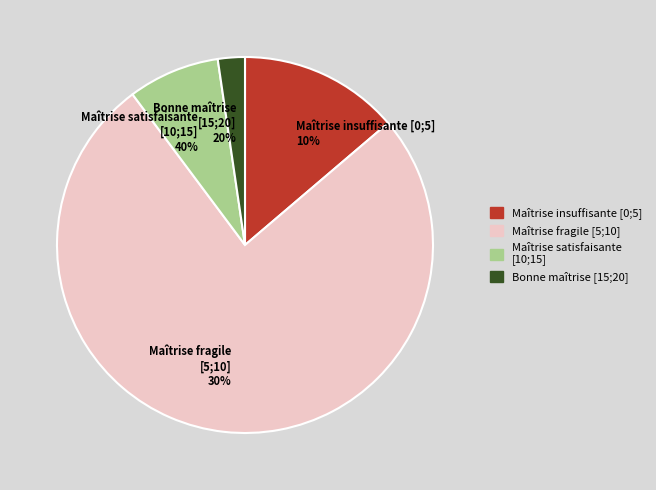

To the nearest percent, what is the average slice percentage?

25%